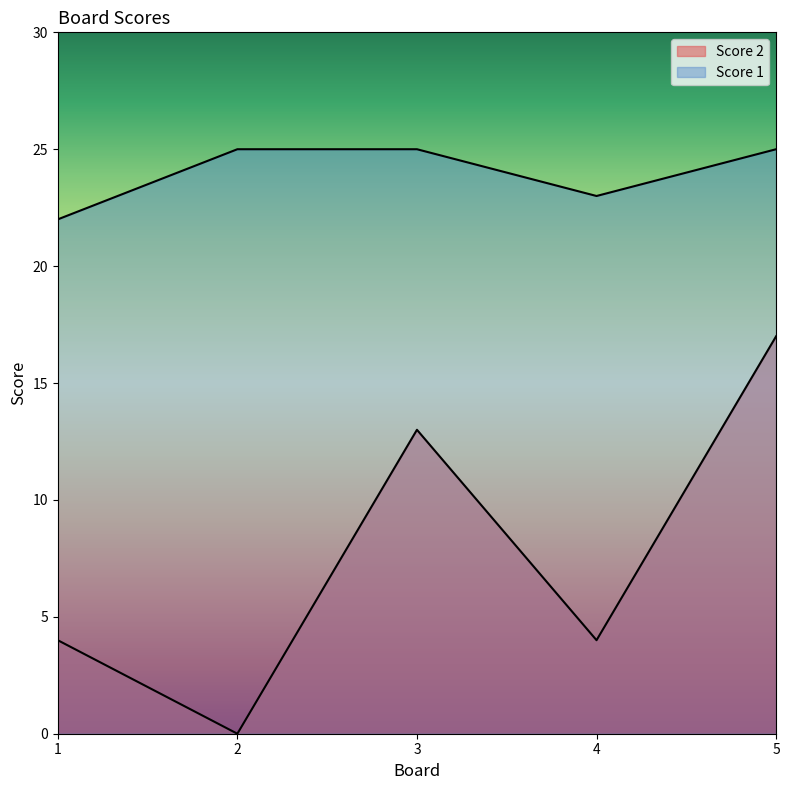

Which series has the widest spread of values?

Score 2